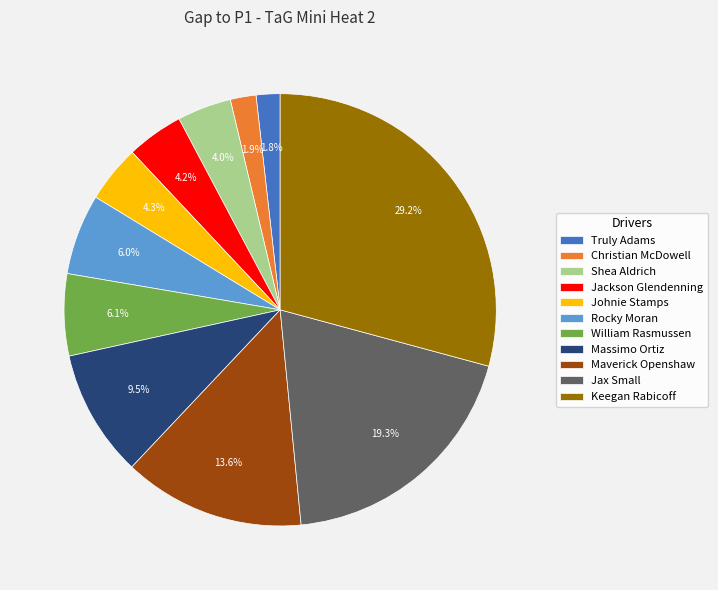

To the nearest percent, what percentage of the pie is Keegan Rabicoff?

29%